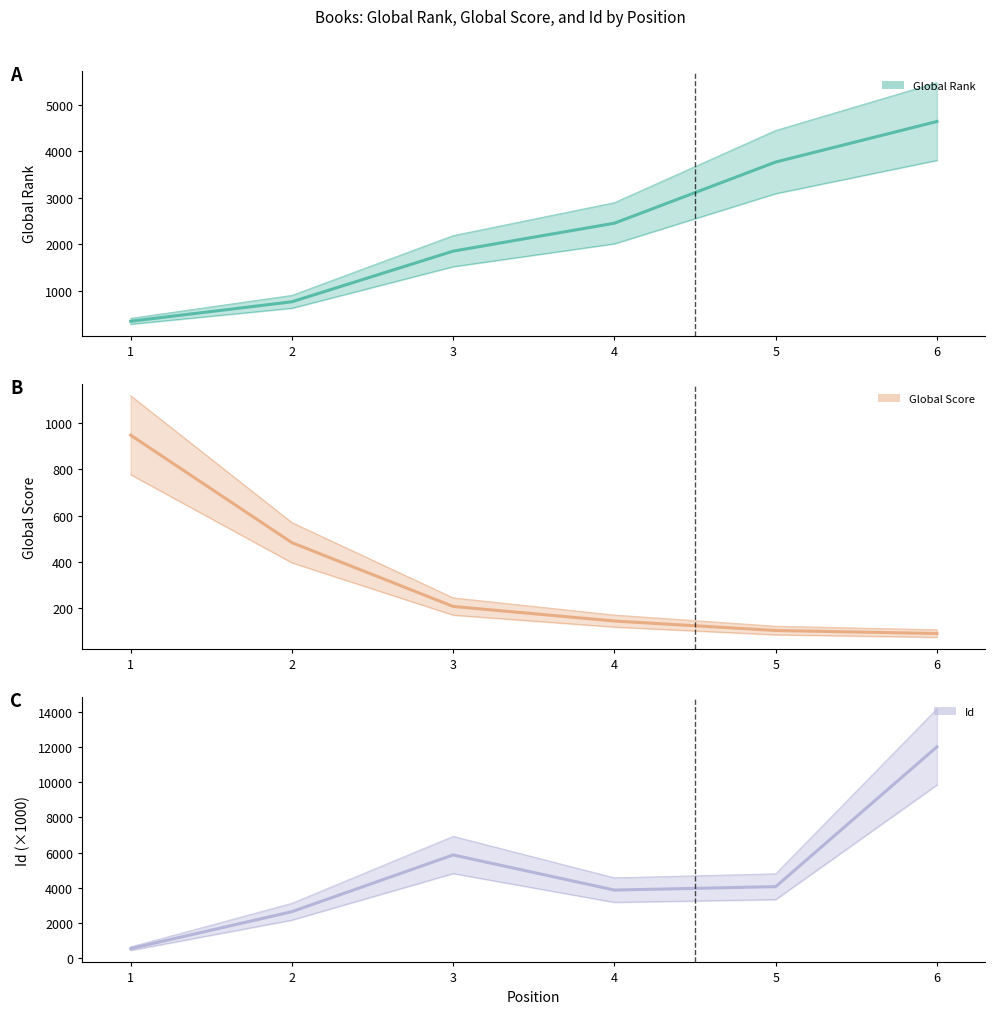

What is the value of the Global Score point at the 4th from the left?

144.0